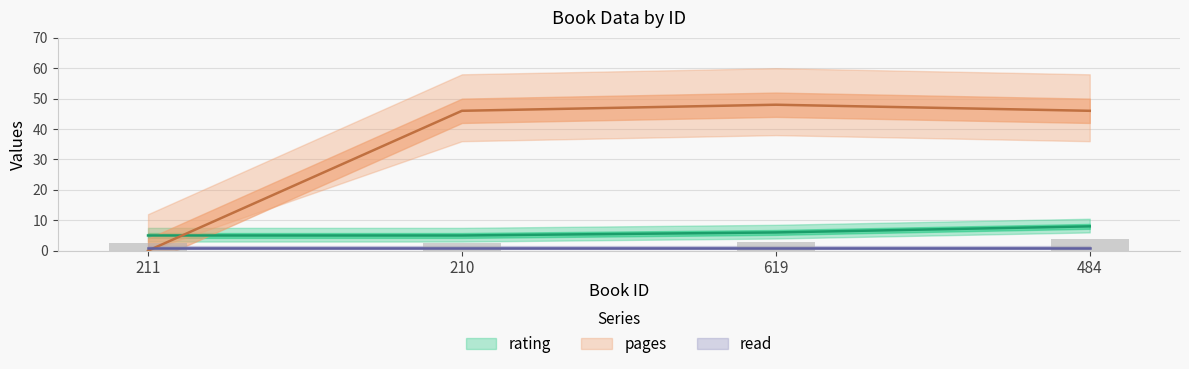

What is the difference between the maximum and second lowest values in the pages series?

2